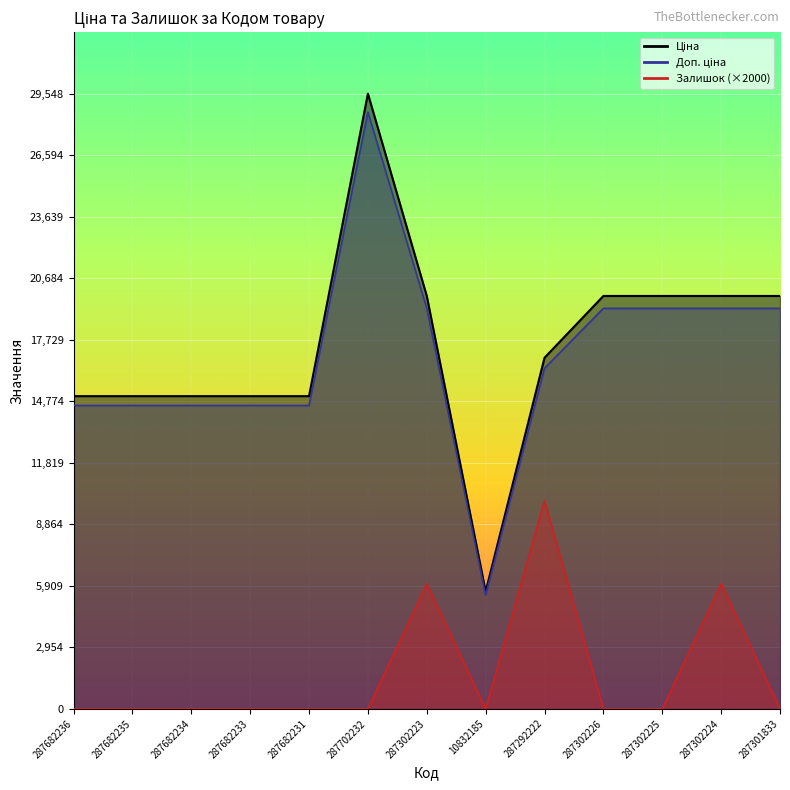

What is the label of the 2nd point from the right?

287302224